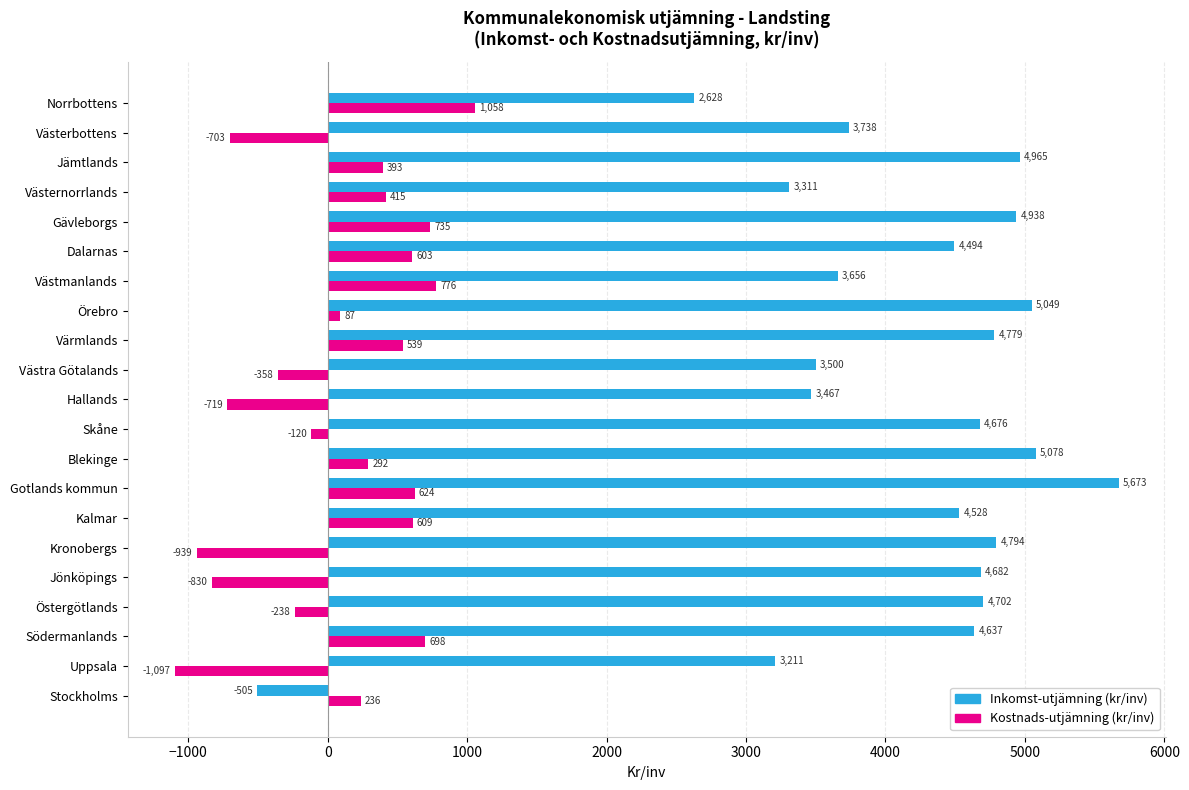

What is the difference between the highest and lowest values at Kalmar?

3919